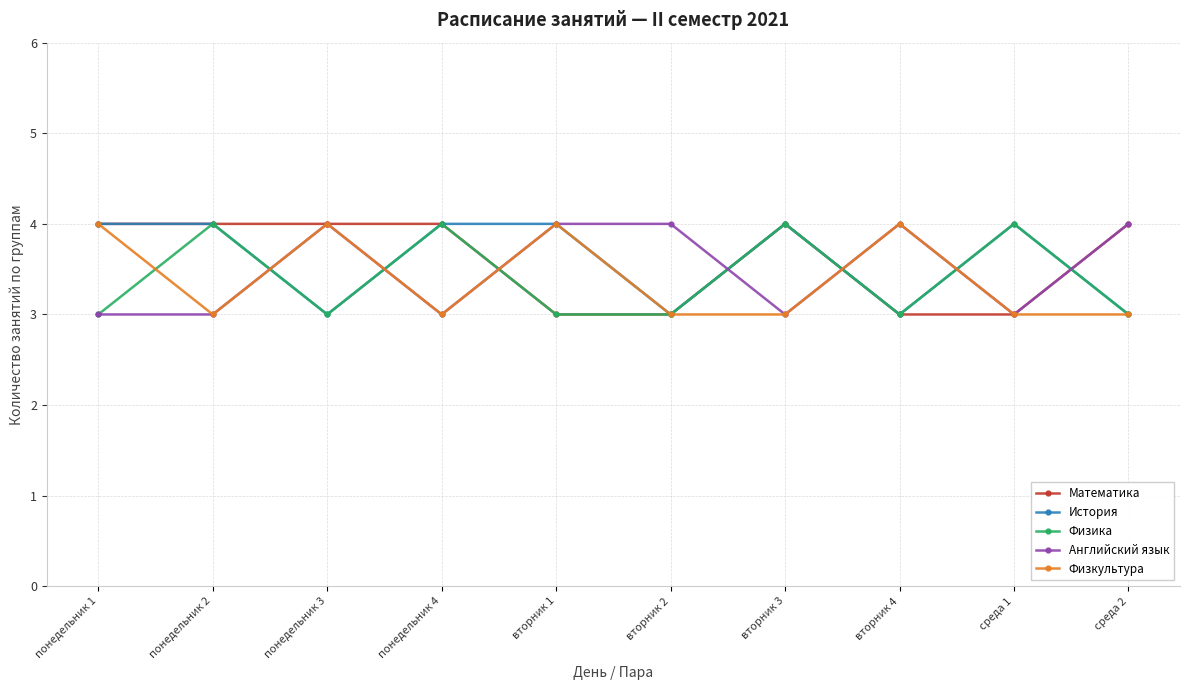

What is the sum of all Английский язык values?

35